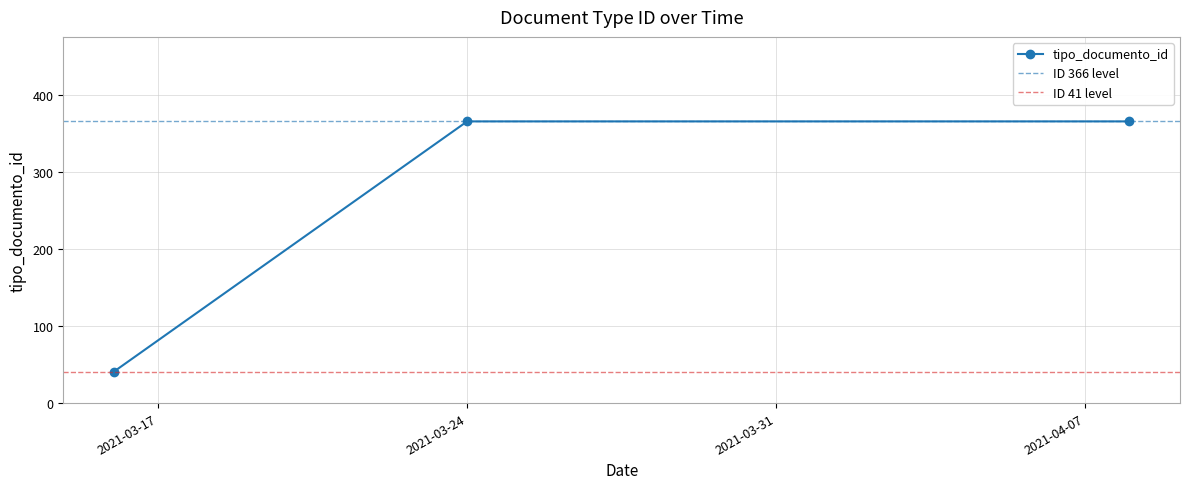

At which label is the value closest to 203?

2021-03-16